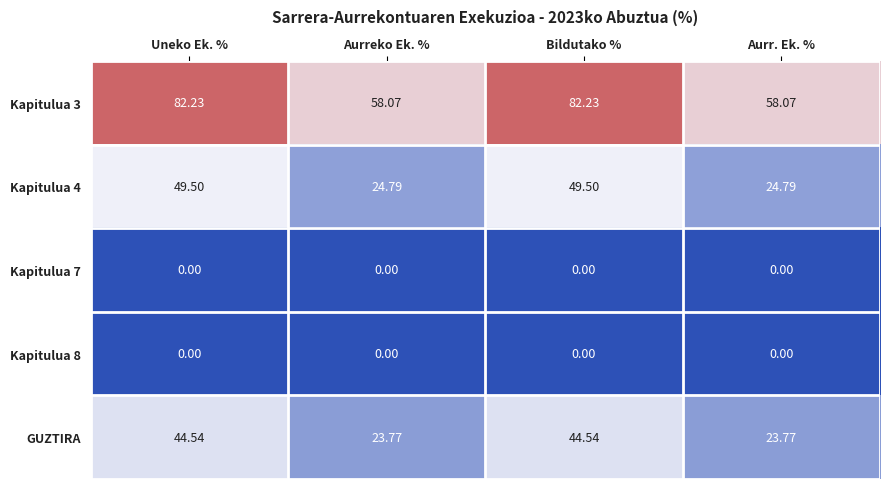

At which label does Kapitulua 4 first exceed 49?

Uneko Ek. %